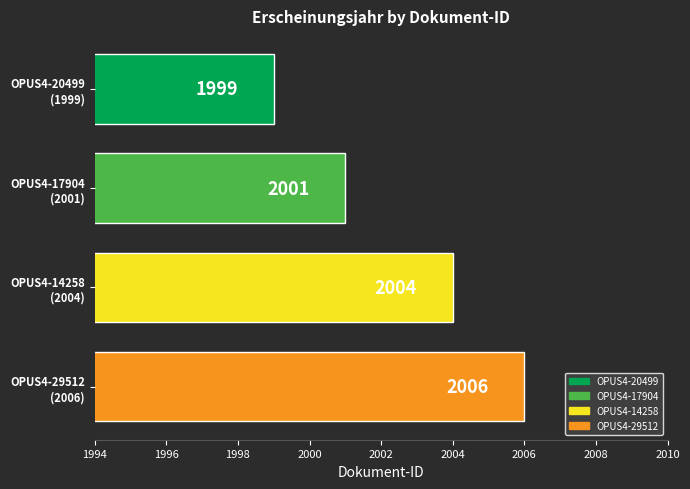

Reading top to bottom, transcribe all the data shown in this chart.

1999	2001	2004	2006